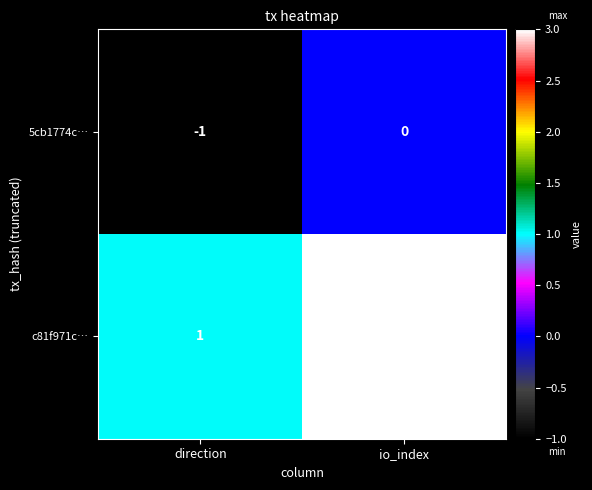

Reading left to right, what are all the values shown in this chart?

5cb1774c…: direction=-1	io_index=0
c81f971c…: direction=1	io_index=3